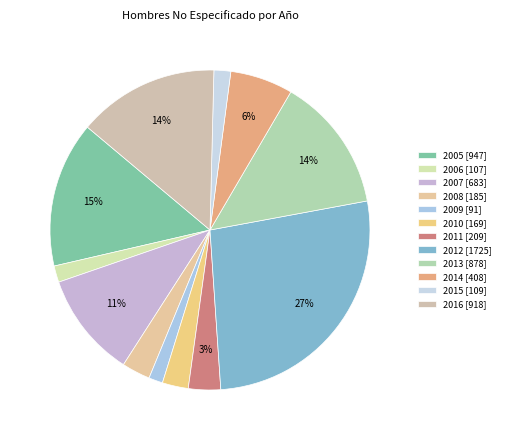

Count the number of slices in the pie.

12